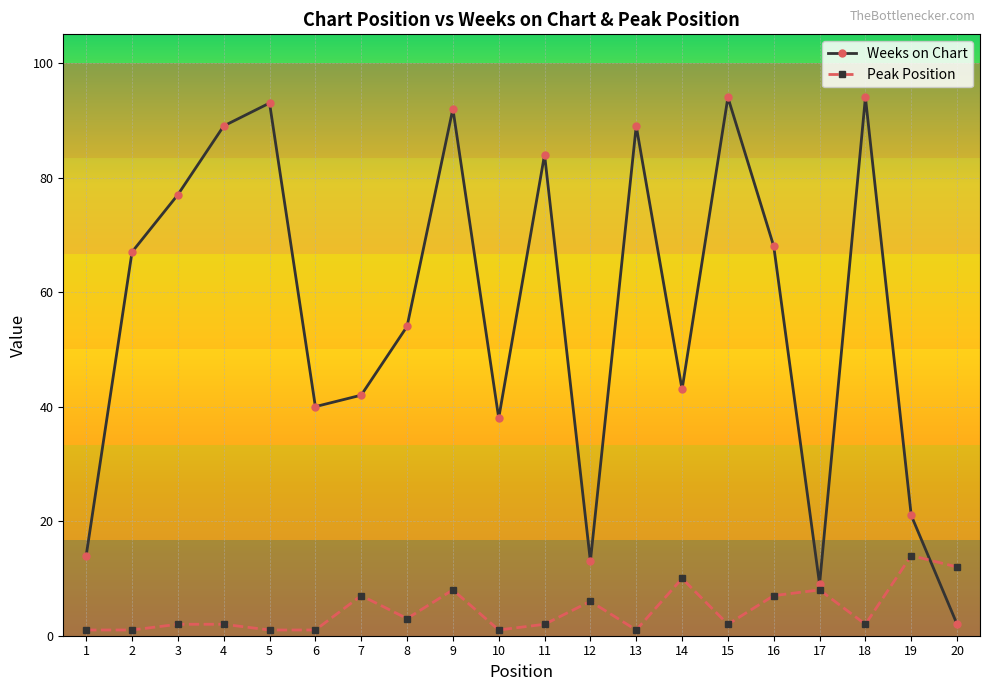

What value does the Weeks on Chart series have at 7, to the nearest 10?

40